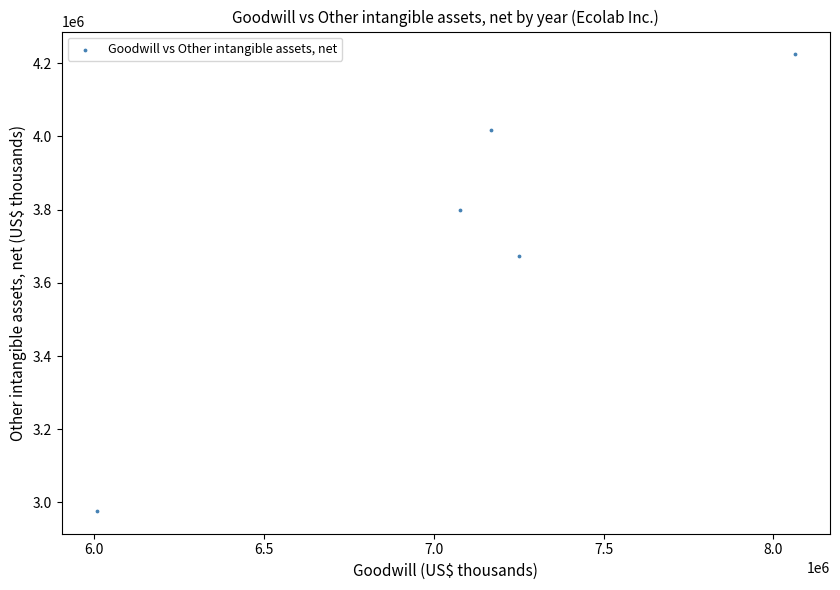

What is the average X value?

7113520